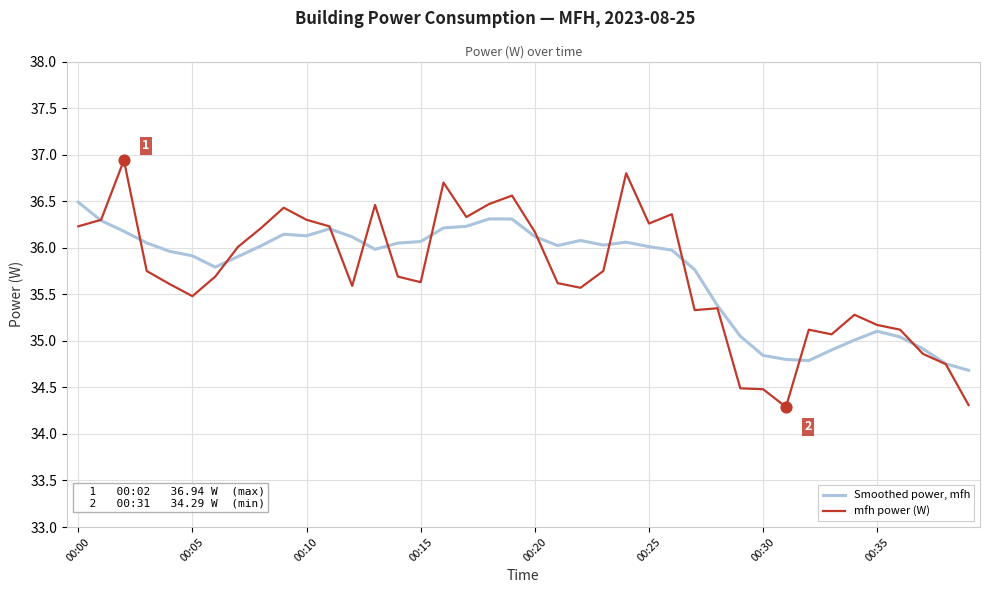

What is the lowest value of the Smoothed power, mfh series?

34.7